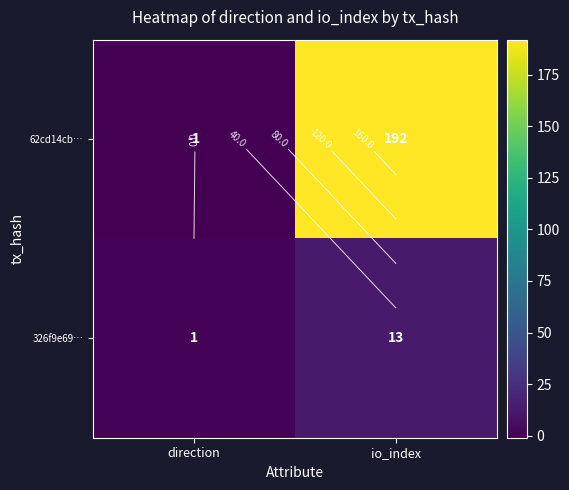

Which series has the largest total across all categories?

62cd14cb…